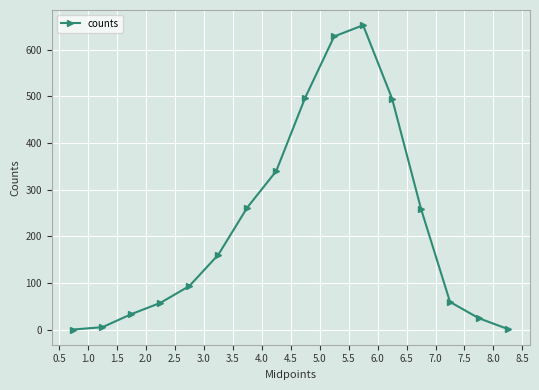

What is the maximum value shown in the chart?

652